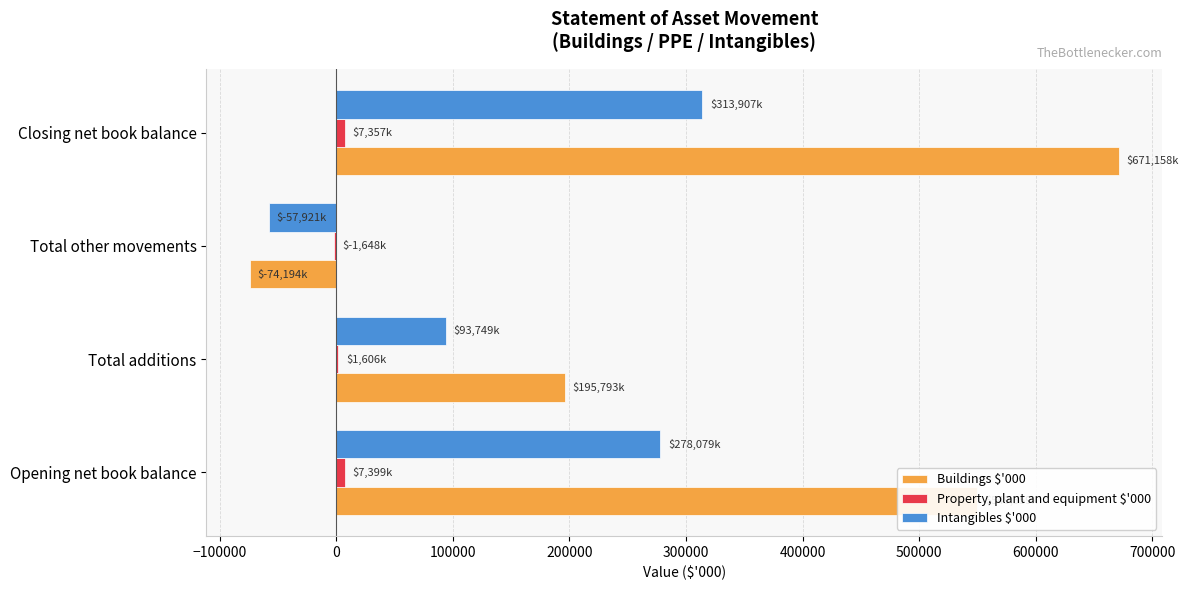

The value of Buildings $'000 at Total other movements is -41904. True or false?

False